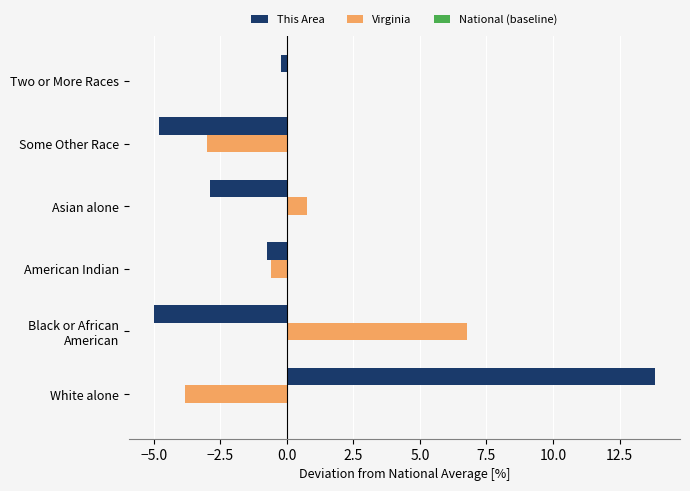

Which category has the highest value across all series?

White alone